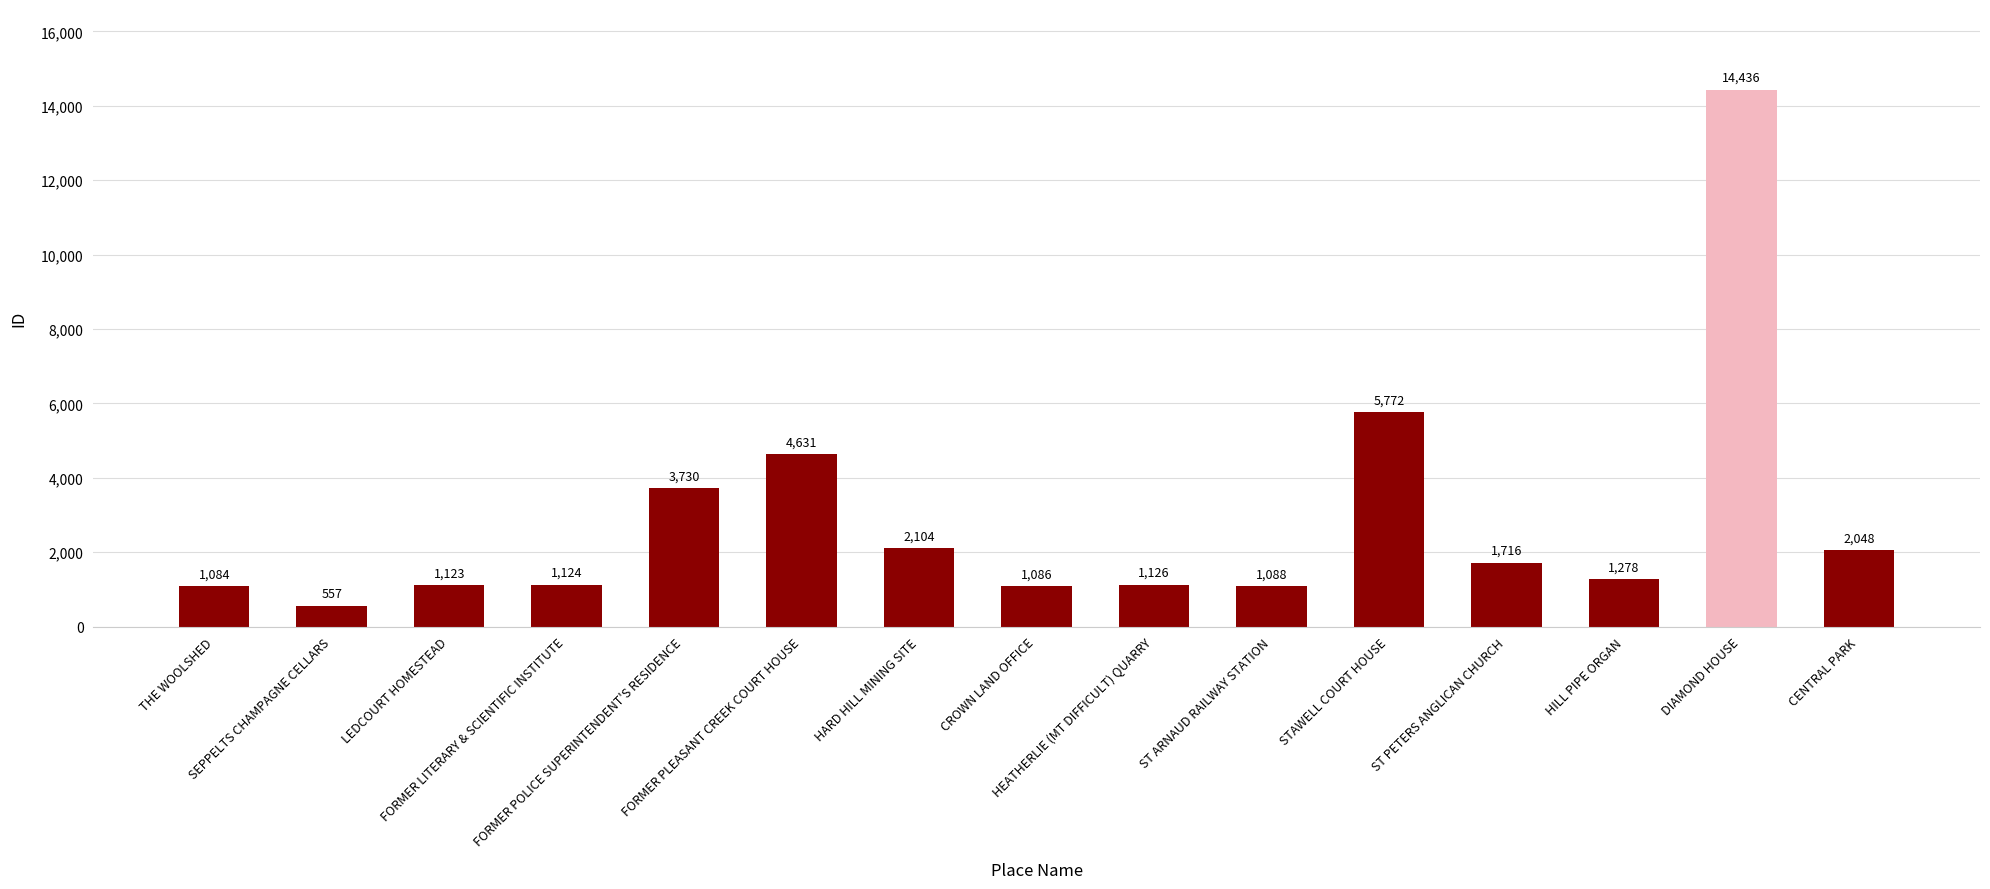

Reading left to right, what are all the values shown in this chart?

1084	557	1123	1124	3730	4631	2104	1086	1126	1088	5772	1716	1278	14436	2048